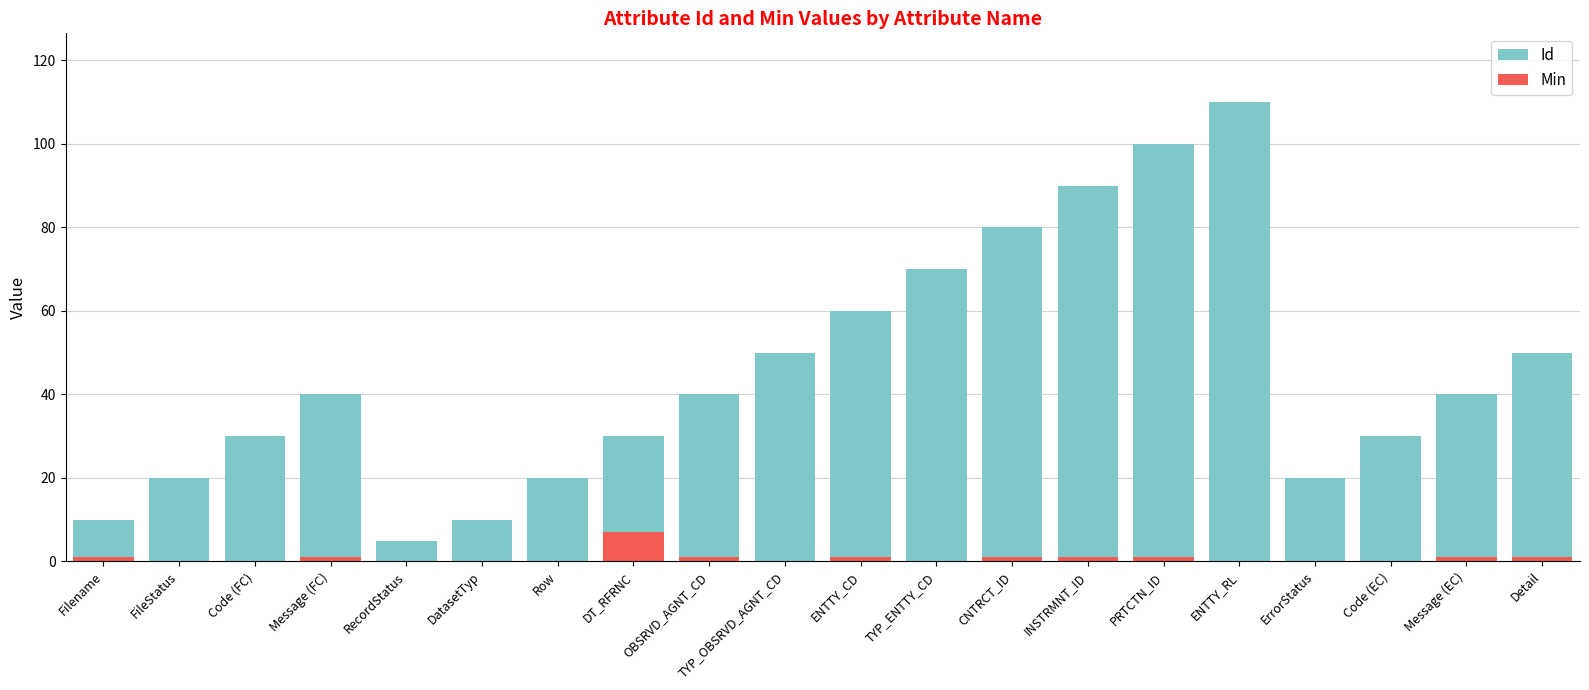

Between INSTRMNT_ID and PRTCTN_ID, which series saw the biggest shift?

Id